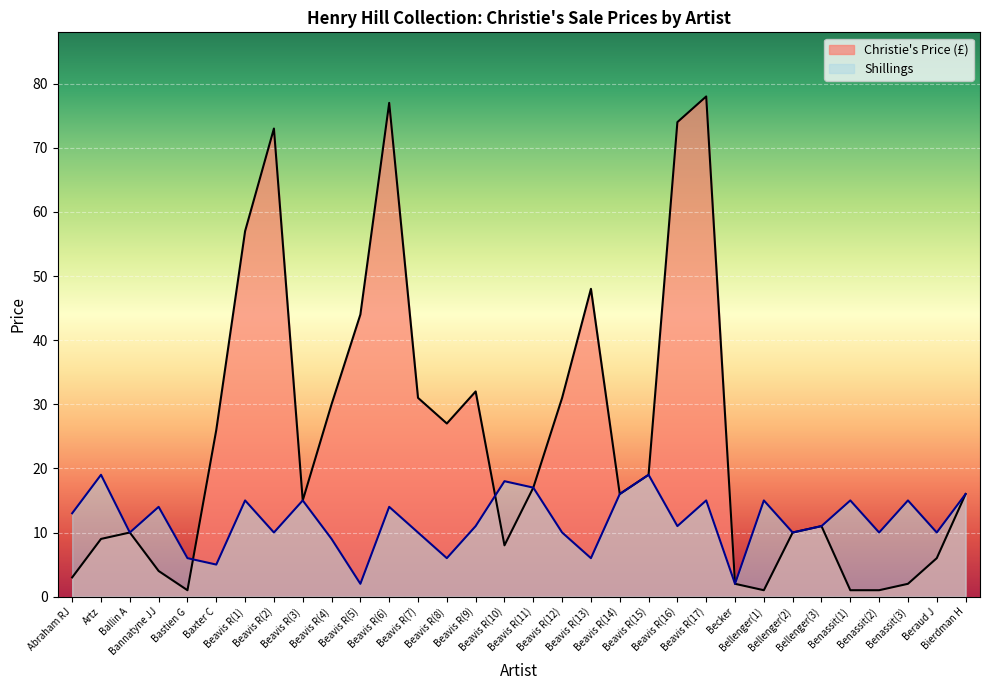

Where is the first local minimum for Christie's Price (£)?

Bastien G